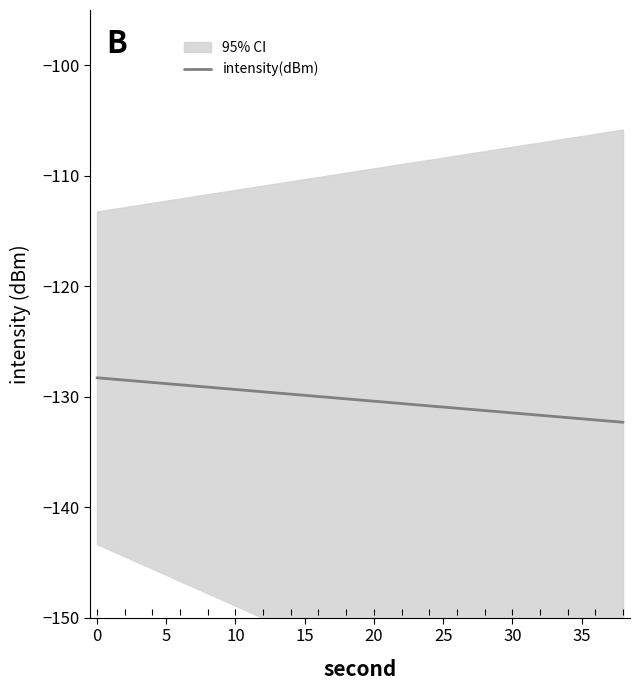

The value of intensity(dBm) at 20 is -130.4. True or false?

True